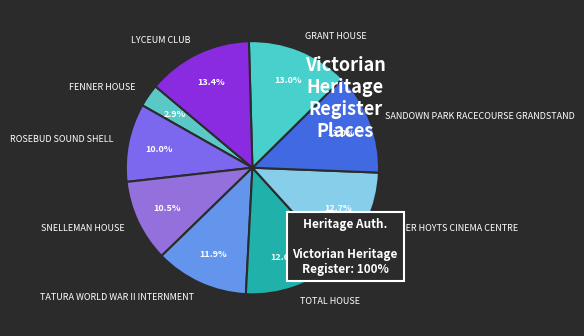

Do FENNER HOUSE and ROSEBUD SOUND SHELL together represent more than half of the pie?

No